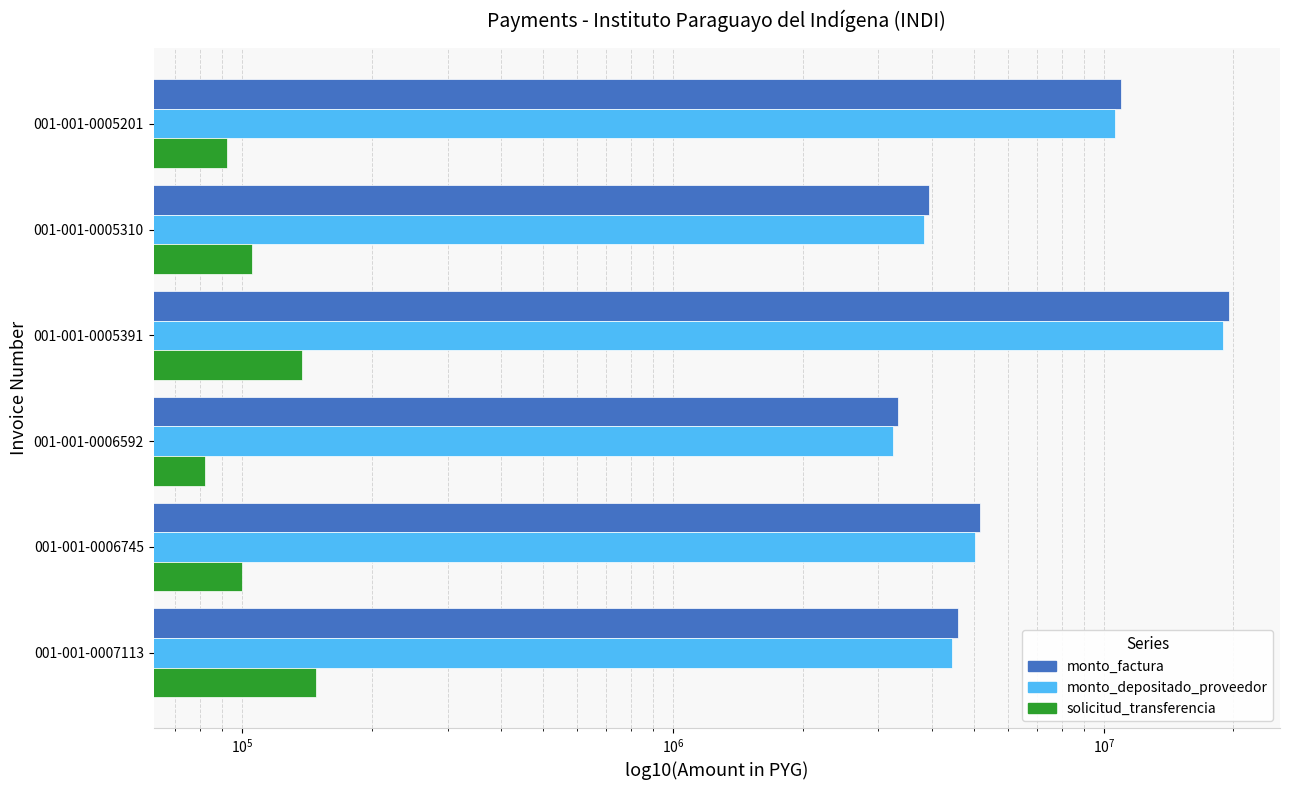

Is the value of solicitud_transferencia at 001-001-0005310 greater than the value of monto_depositado_proveedor at 001-001-0005310?

No